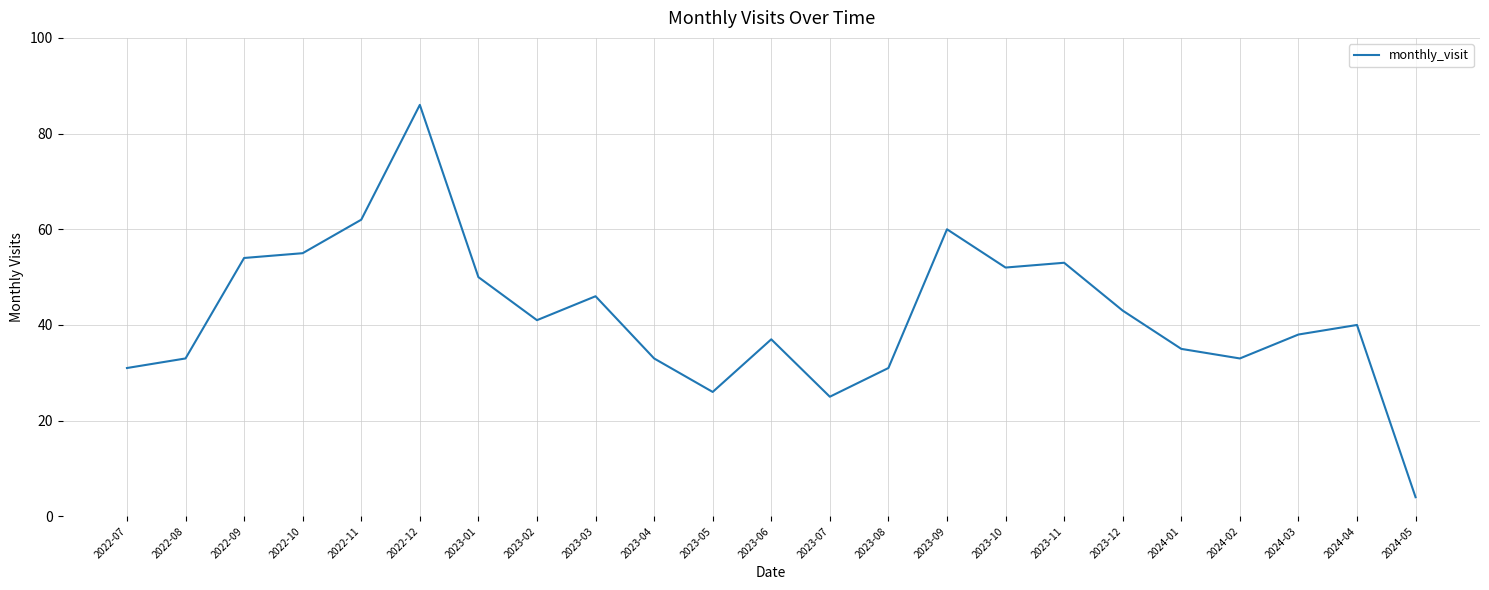

What is the difference between the values at 2023-12 and 2023-05?

17